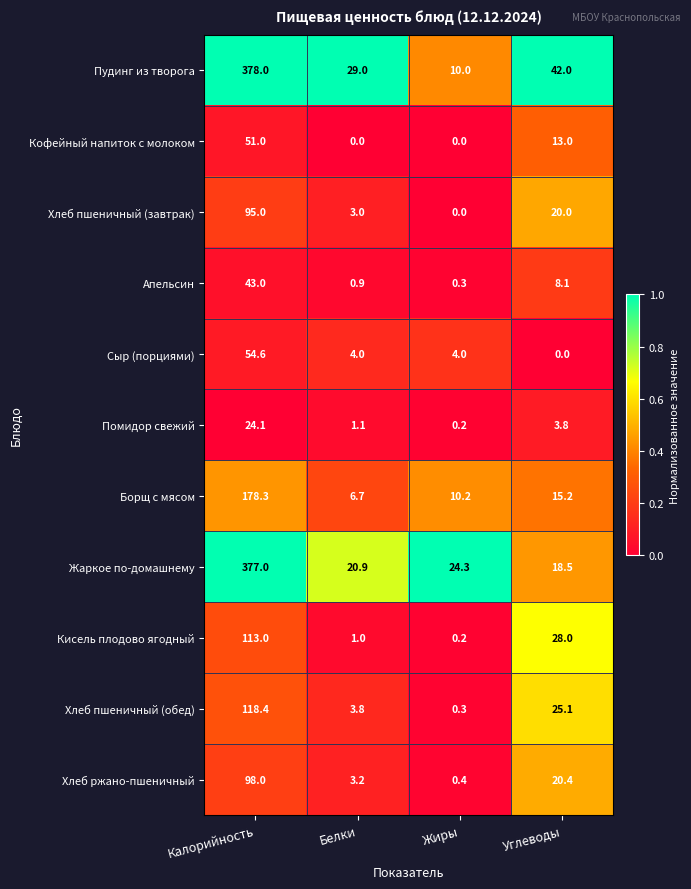

At which label is Хлеб ржано-пшеничный closest to 49?

Углеводы